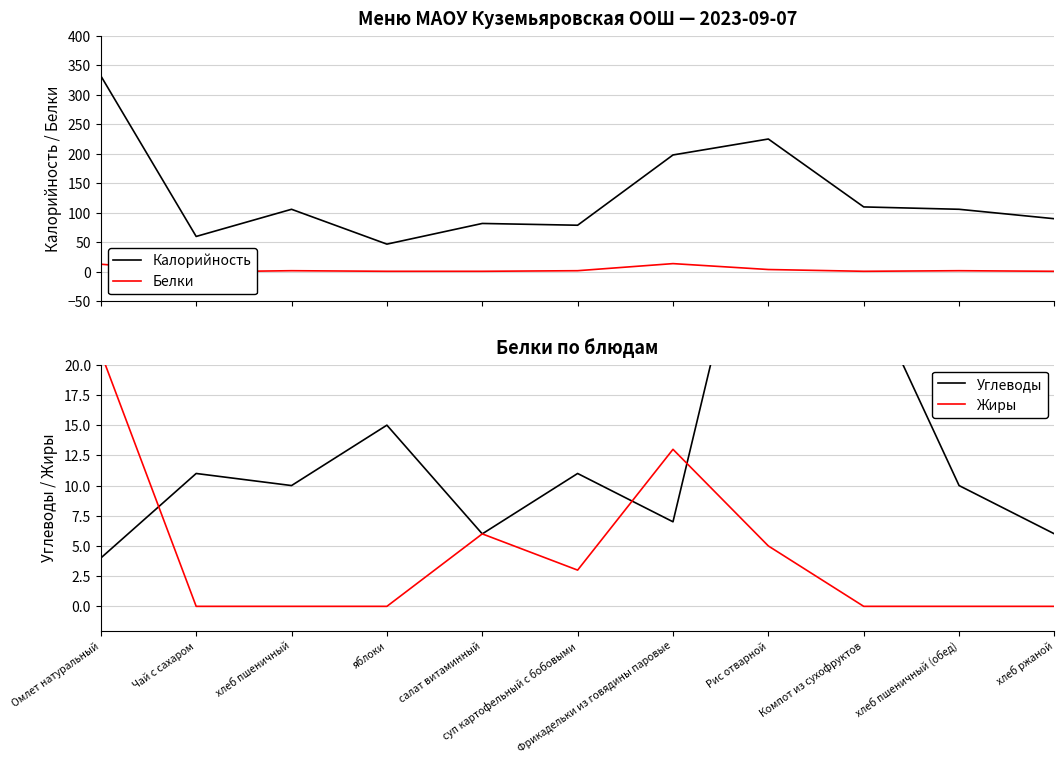

True or false: Белки and Калорийность cross at least once.

False